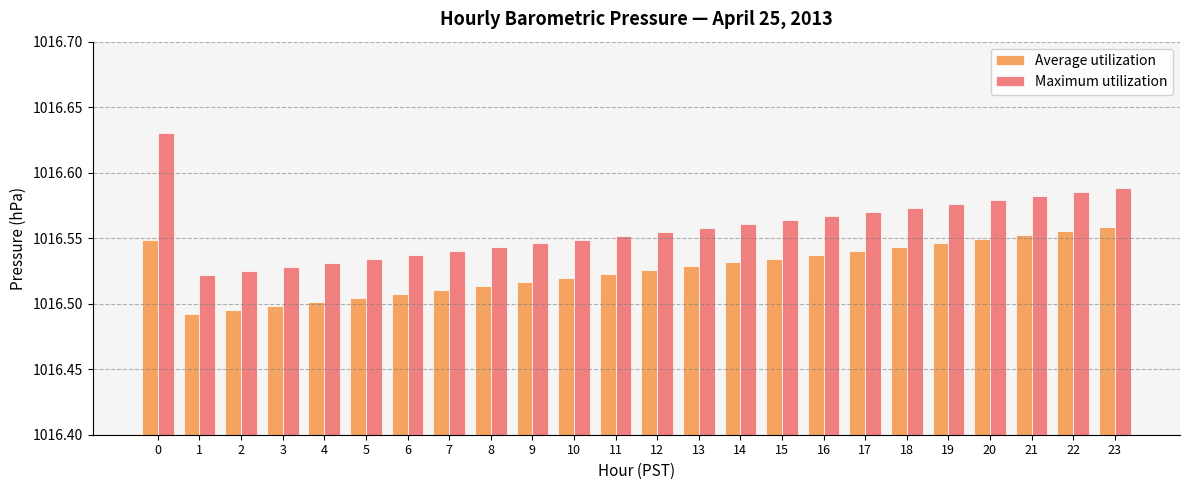

List the series in order of their peak value, lowest first.

Average utilization, Maximum utilization